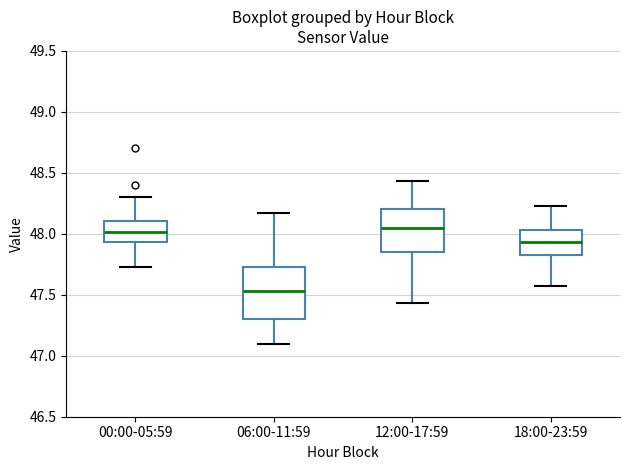

Where does the lower whisker of the box for 18:00-23:59 end on the y-axis? The values are not printed on the chart, so give them approximately, as read against the axis.

47.55